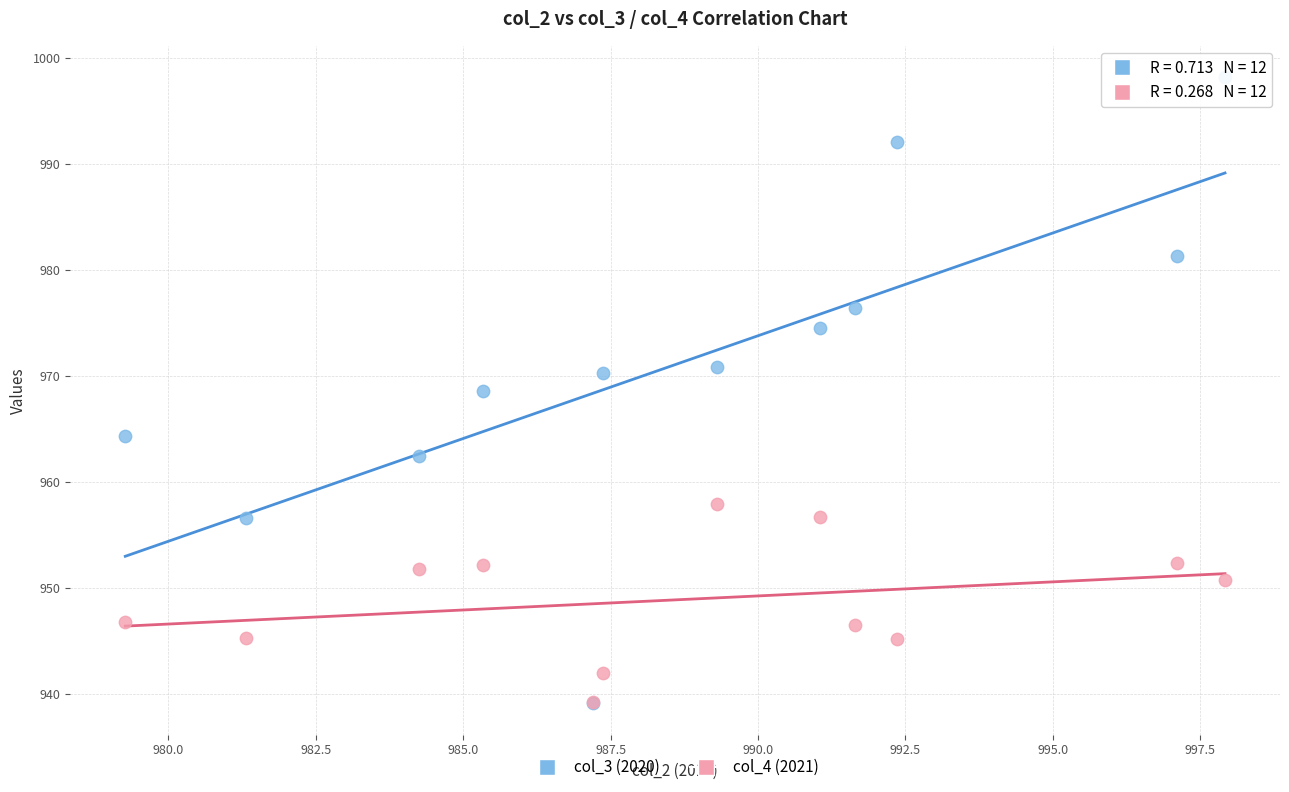

Which series has the widest spread of Y values?

col_3 (2020)